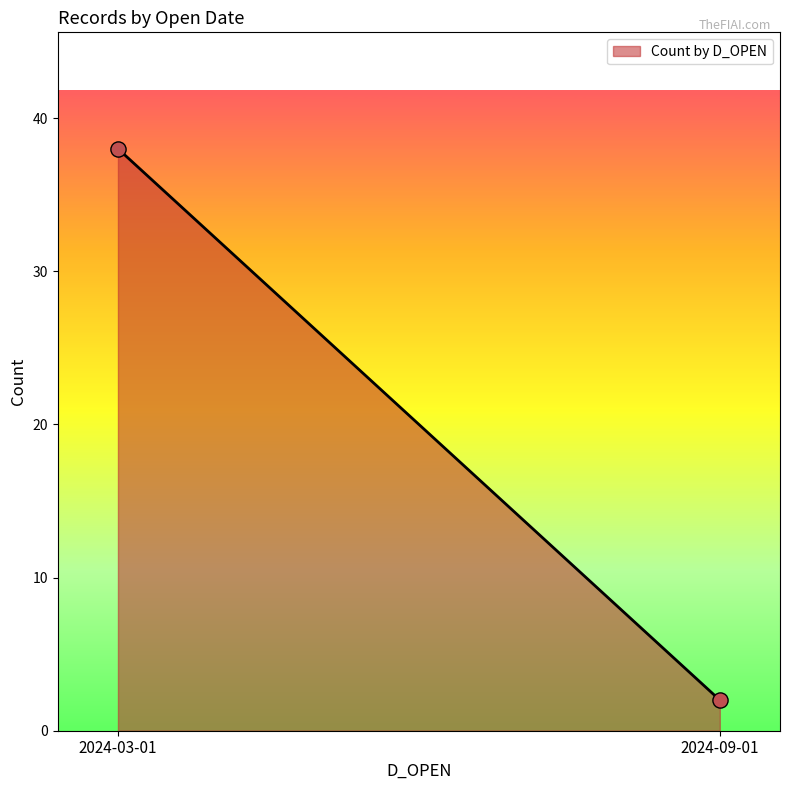

What is the maximum value shown in the chart?

38.0